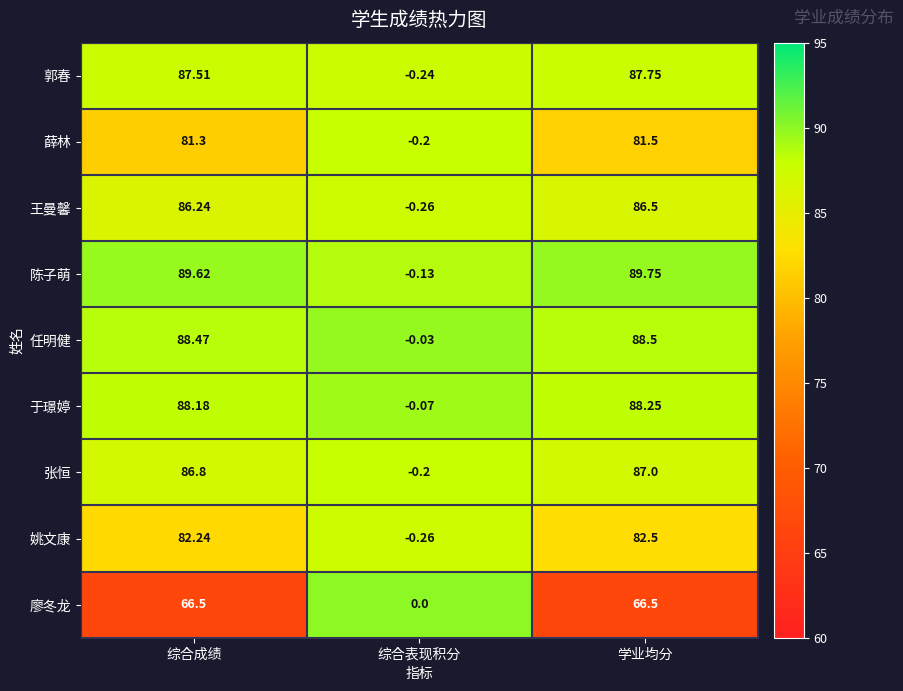

List the labels in order of 姚文康 value, smallest first.

综合表现积分, 综合成绩, 学业均分